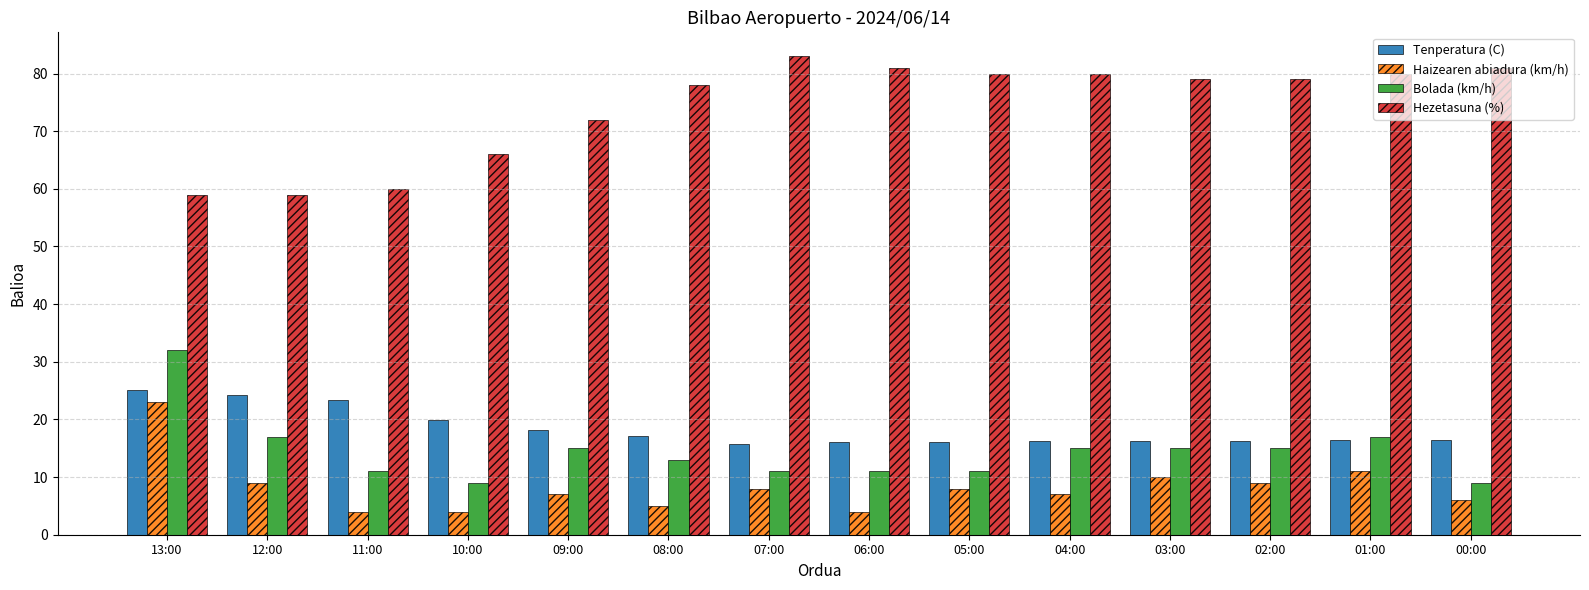

The Tenperatura (C) series shows 4.6 at 05:00. True or false?

False